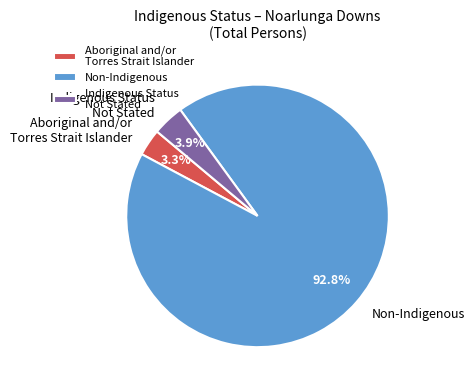

Which slice is the largest?

Non-Indigenous